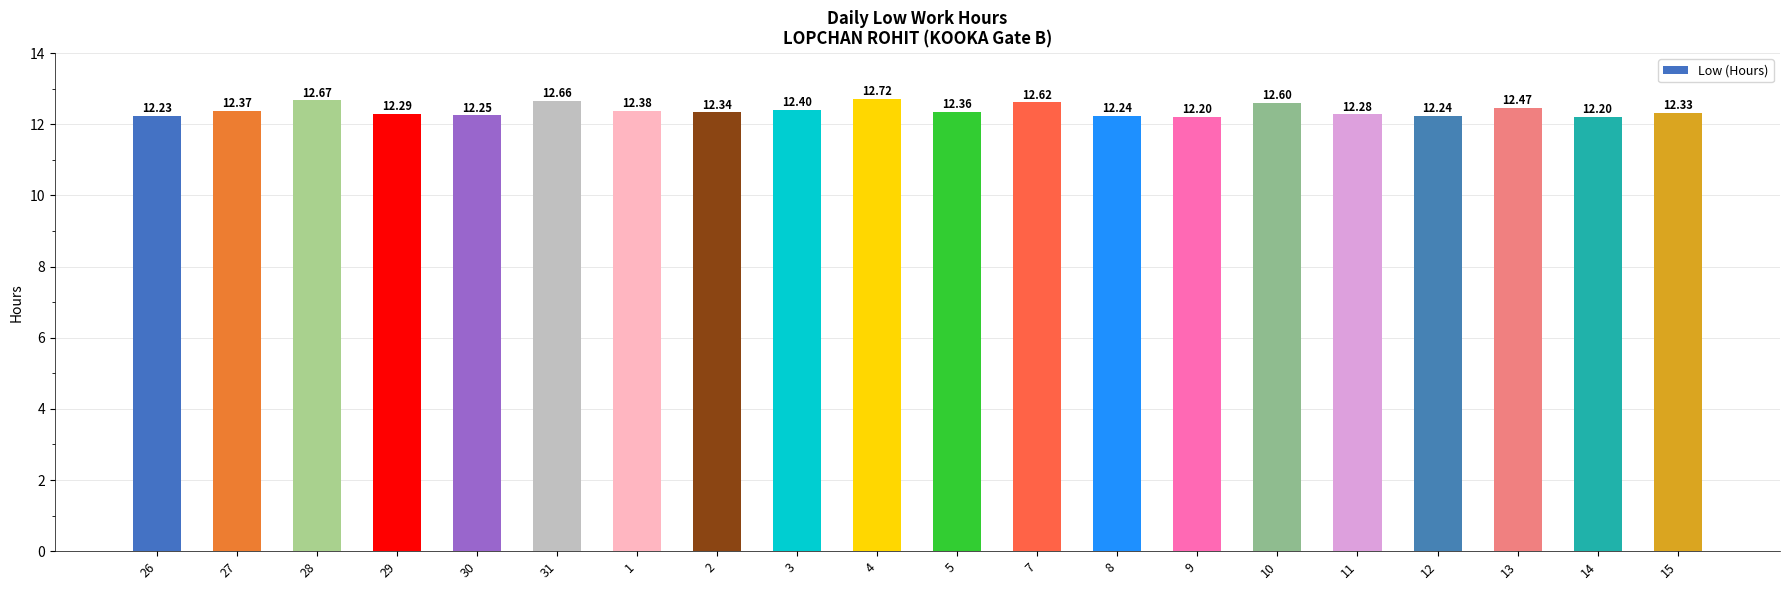

The value at 28 is 12.7. True or false?

True